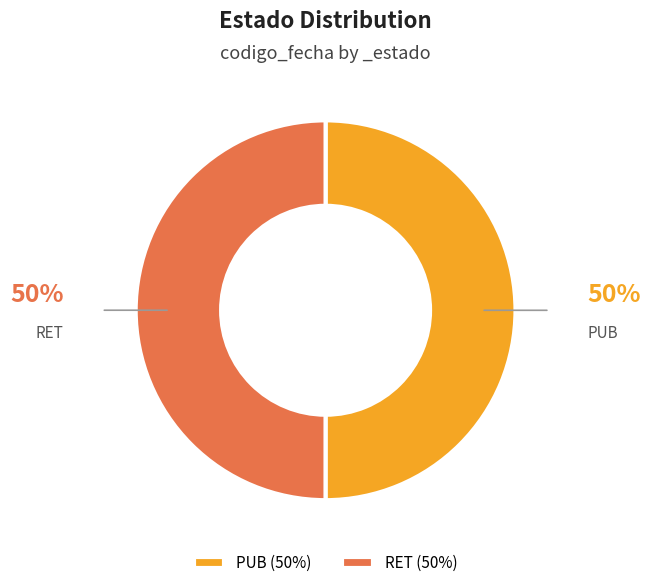

Is it true that PUB is 41% of the pie?

False